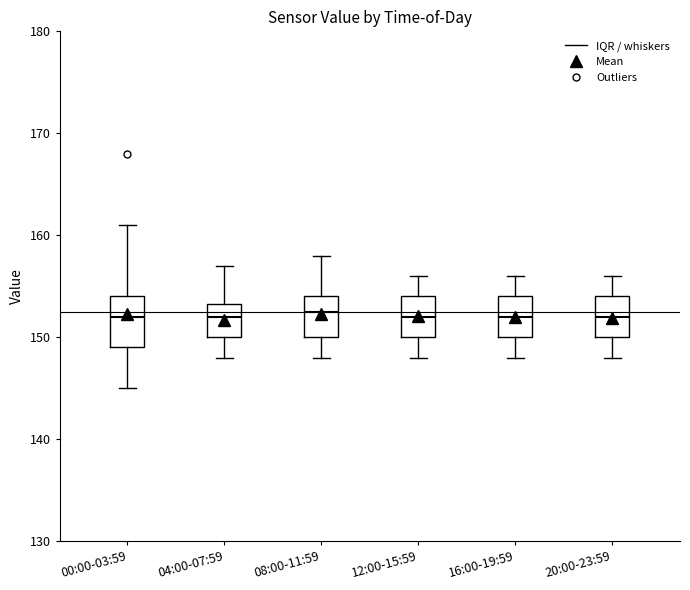

Where does the median line of the box for 12:00-15:59 sit on the y-axis? The values are not printed on the chart, so give them approximately, as read against the axis.

152